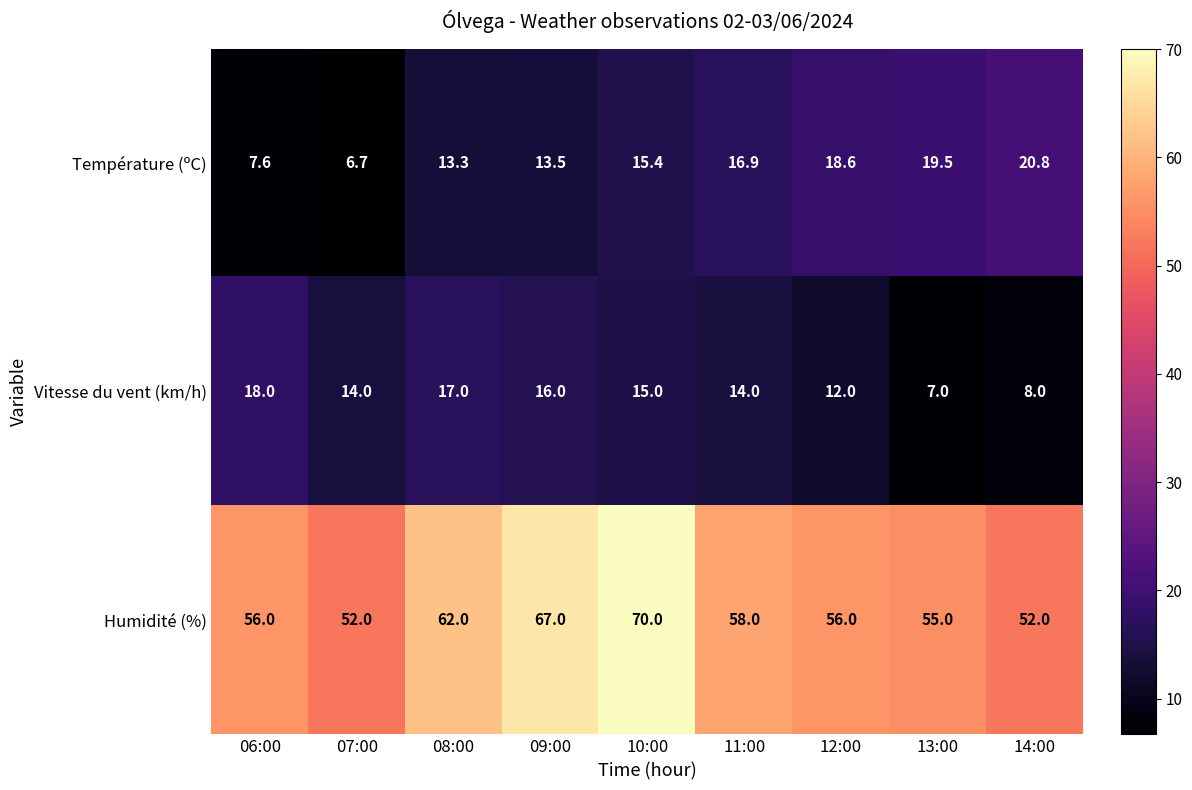

How many series are shown in this chart?

3